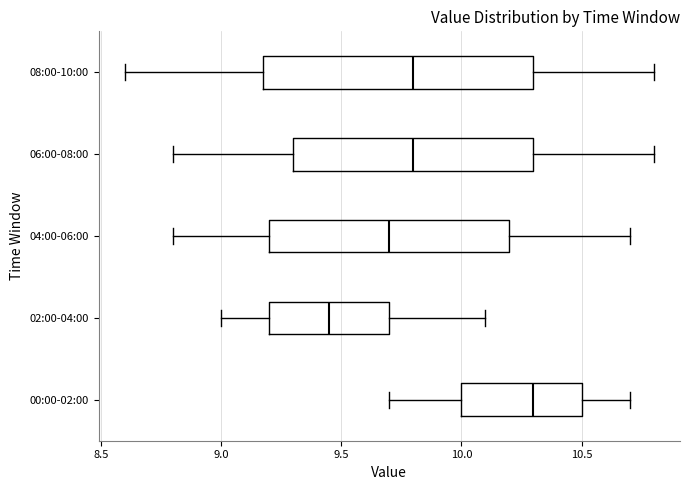

Reading bottom to top, read every box against the x-axis: the position of its median line, the range the box covers, and the ends of its whiskers. The values are not printed on the chart, so give them approximately, as read against the axis.

00:00-02:00: median 10.30, box 10.00 to 10.50, whiskers 9.70 to 10.70
02:00-04:00: median 9.45, box 9.20 to 9.70, whiskers 9.00 to 10.10
04:00-06:00: median 9.70, box 9.20 to 10.20, whiskers 8.80 to 10.70
06:00-08:00: median 9.80, box 9.30 to 10.30, whiskers 8.80 to 10.80
08:00-10:00: median 9.80, box 9.20 to 10.30, whiskers 8.60 to 10.80